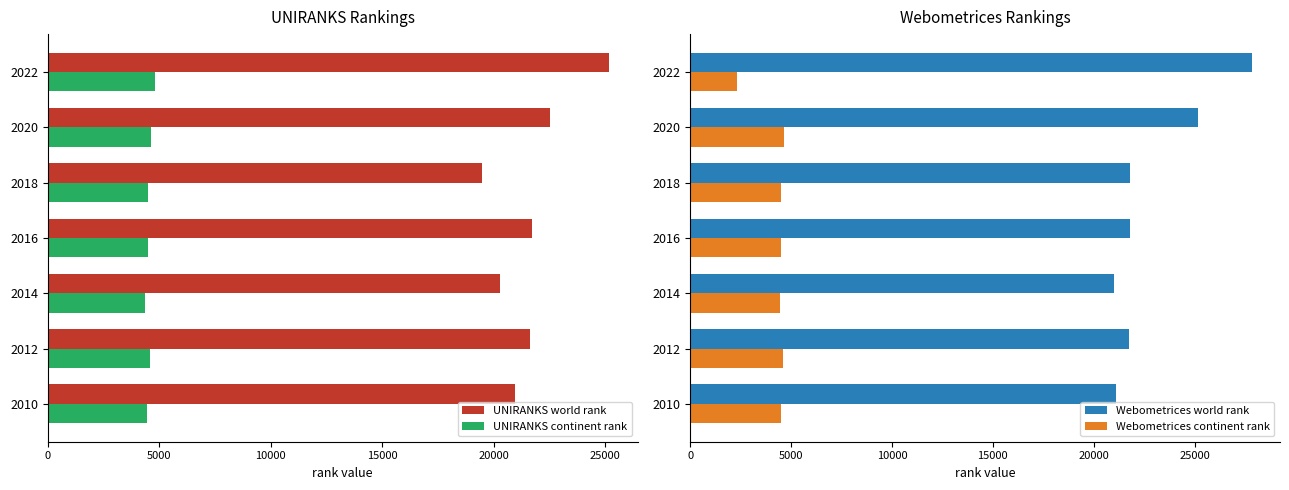

What are all the series names shown in the legend?

UNIRANKS world rank, UNIRANKS continent rank, Webometrices world rank, Webometrices continent rank